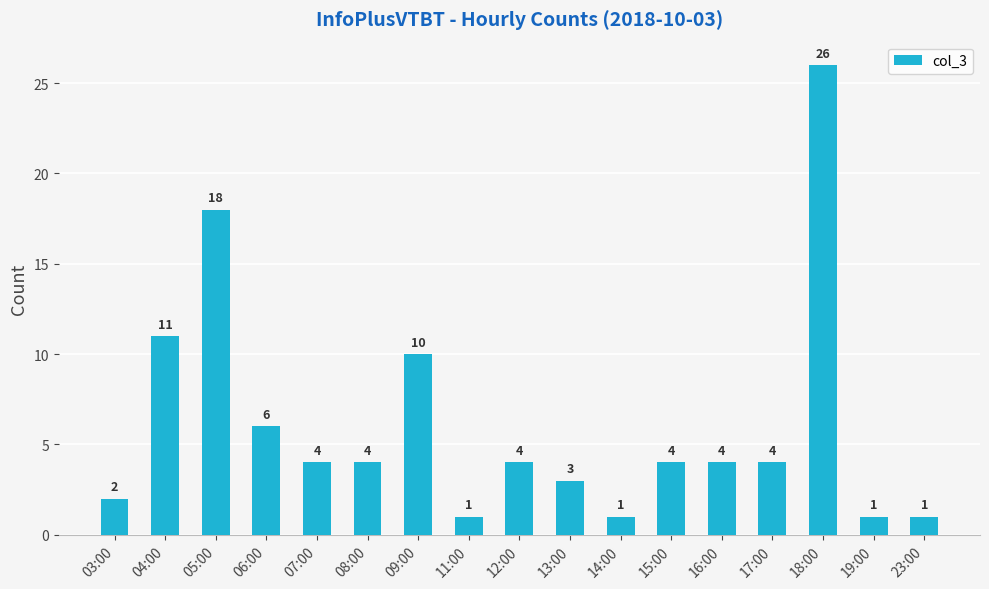

Reading right to left, what are all the values shown in this chart?

23:00=1	19:00=1	18:00=26	17:00=4	16:00=4	15:00=4	14:00=1	13:00=3	12:00=4	11:00=1	09:00=10	08:00=4	07:00=4	06:00=6	05:00=18	04:00=11	03:00=2